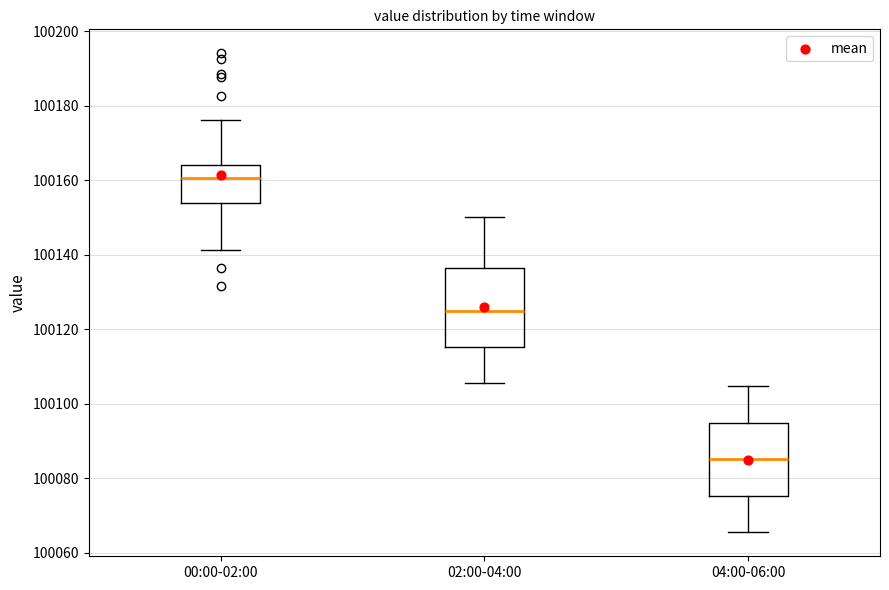

Reading left to right, transcribe this box plot: for each box, give where its median line is, the range the box spans, and where its two whiskers end, as read against the y-axis. The values are not printed on the chart, so give them approximately, as read against the axis.

00:00-02:00: median 100160, box 100154 to 100164, whiskers 100142 to 100176
02:00-04:00: median 100124, box 100116 to 100136, whiskers 100106 to 100150
04:00-06:00: median 100086, box 100076 to 100094, whiskers 100066 to 100104